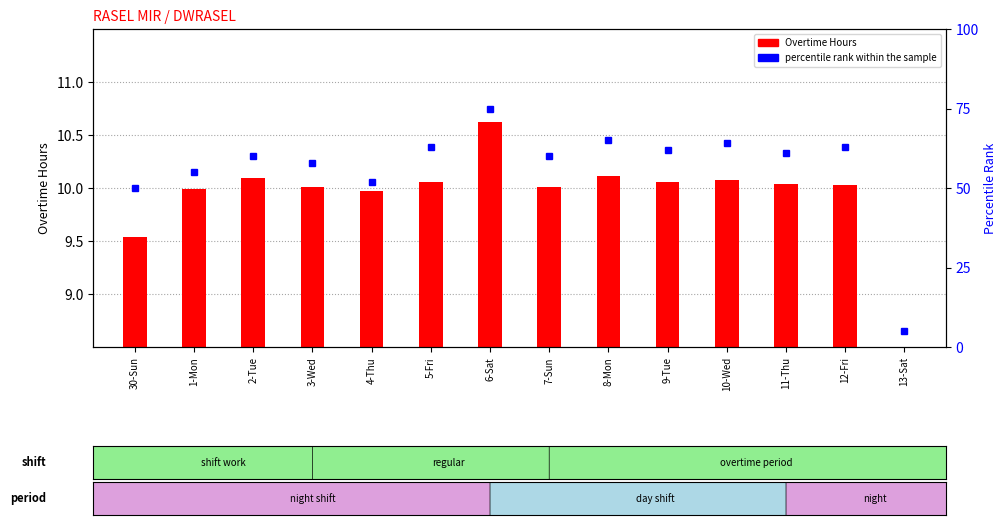

The value of Overtime Hours at 11-Thu is 15.6. True or false?

False